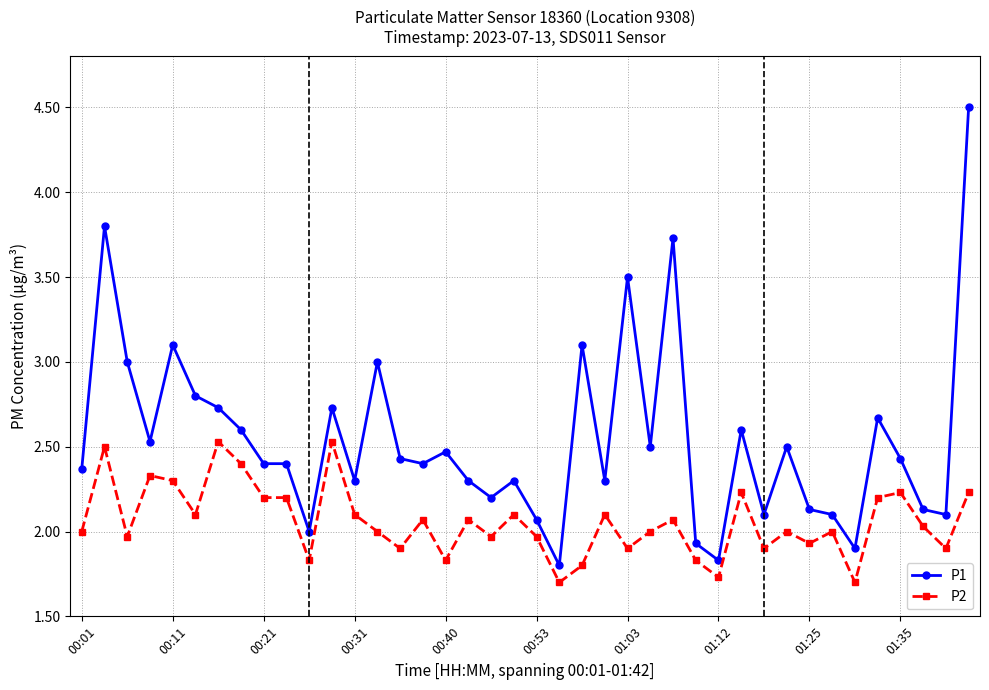

What is the value of the P1 point at the 39th from the left?

2.1